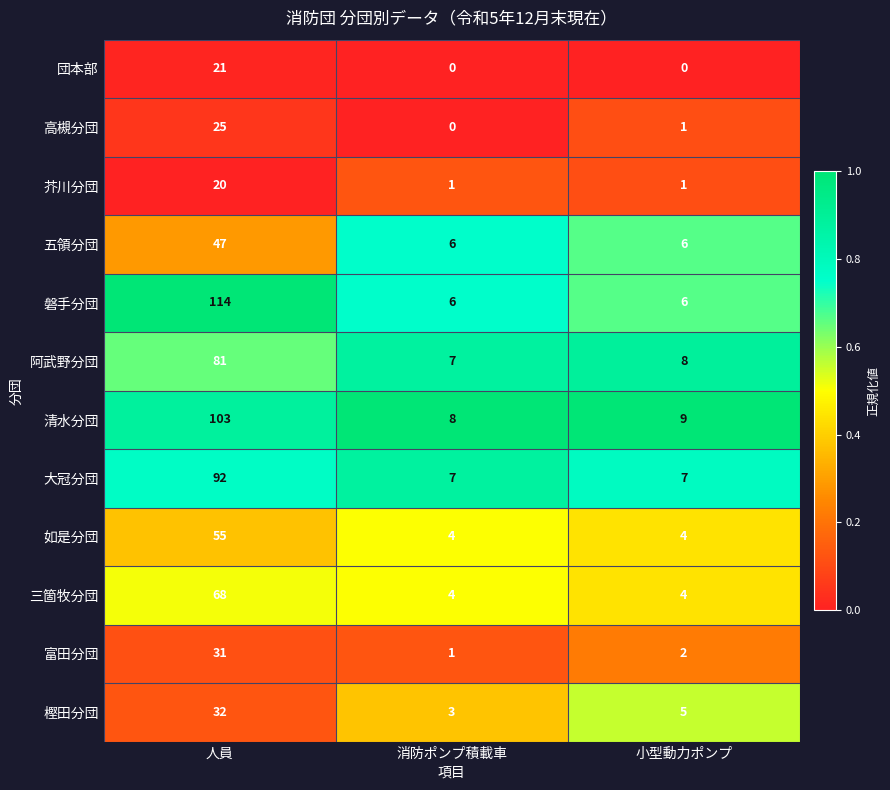

What is the total value across all series at 人員?

689